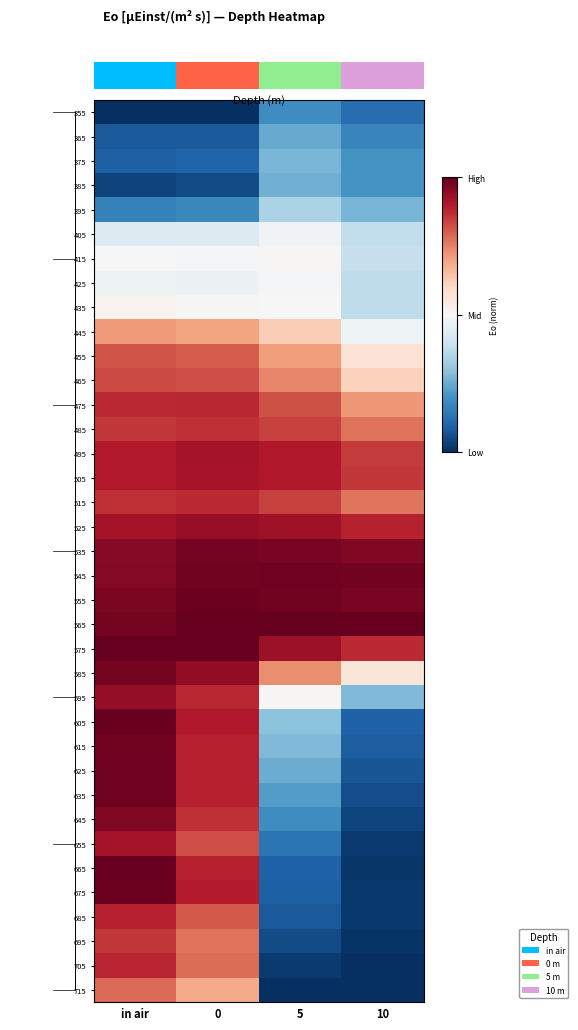

Which label corresponds to the largest value in the chart?

10